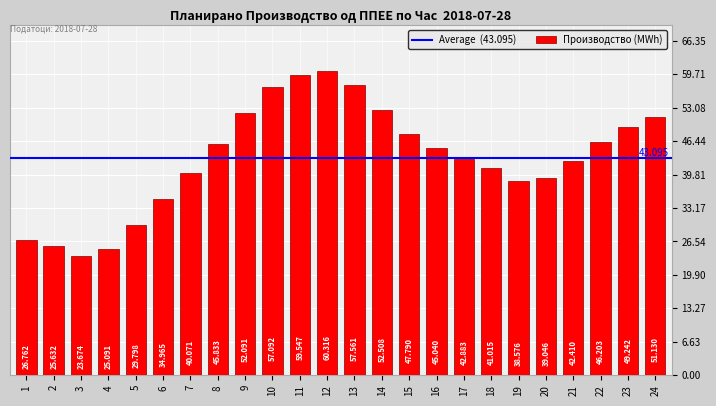

Count the number of values greater than 45.

12